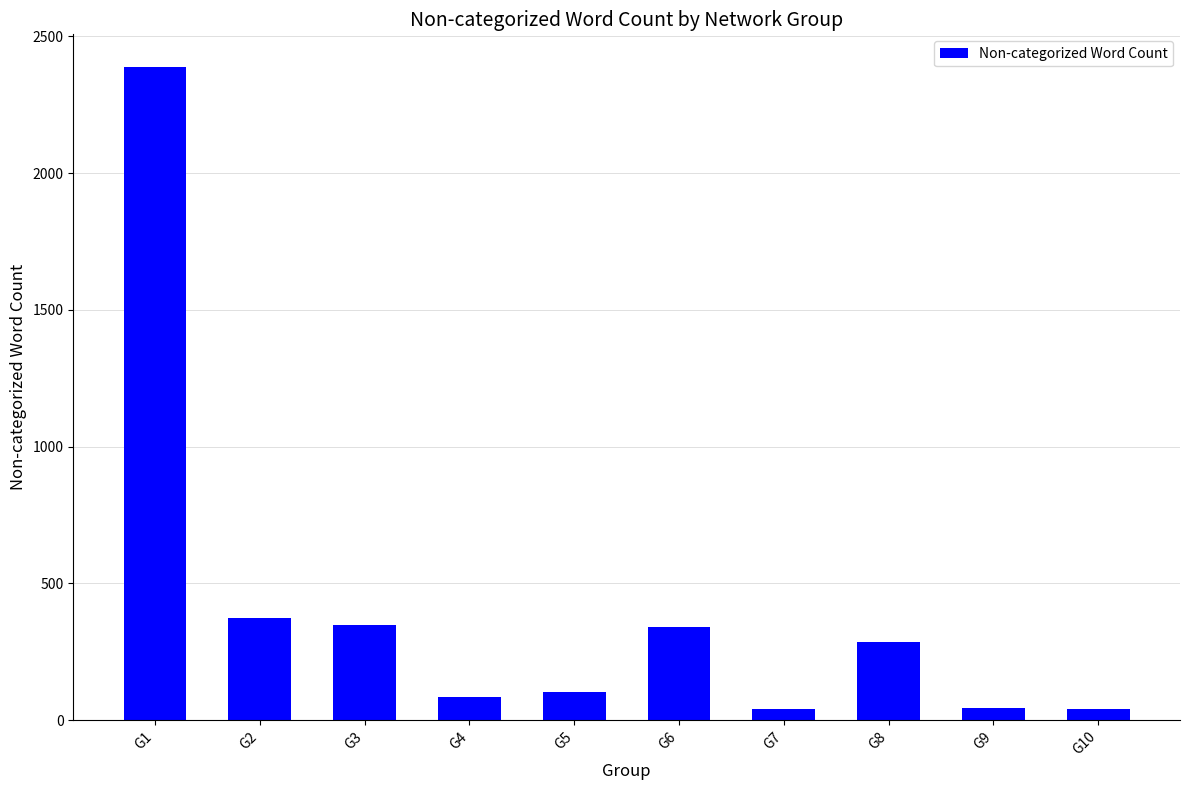

What value does the data have at G1?

2388